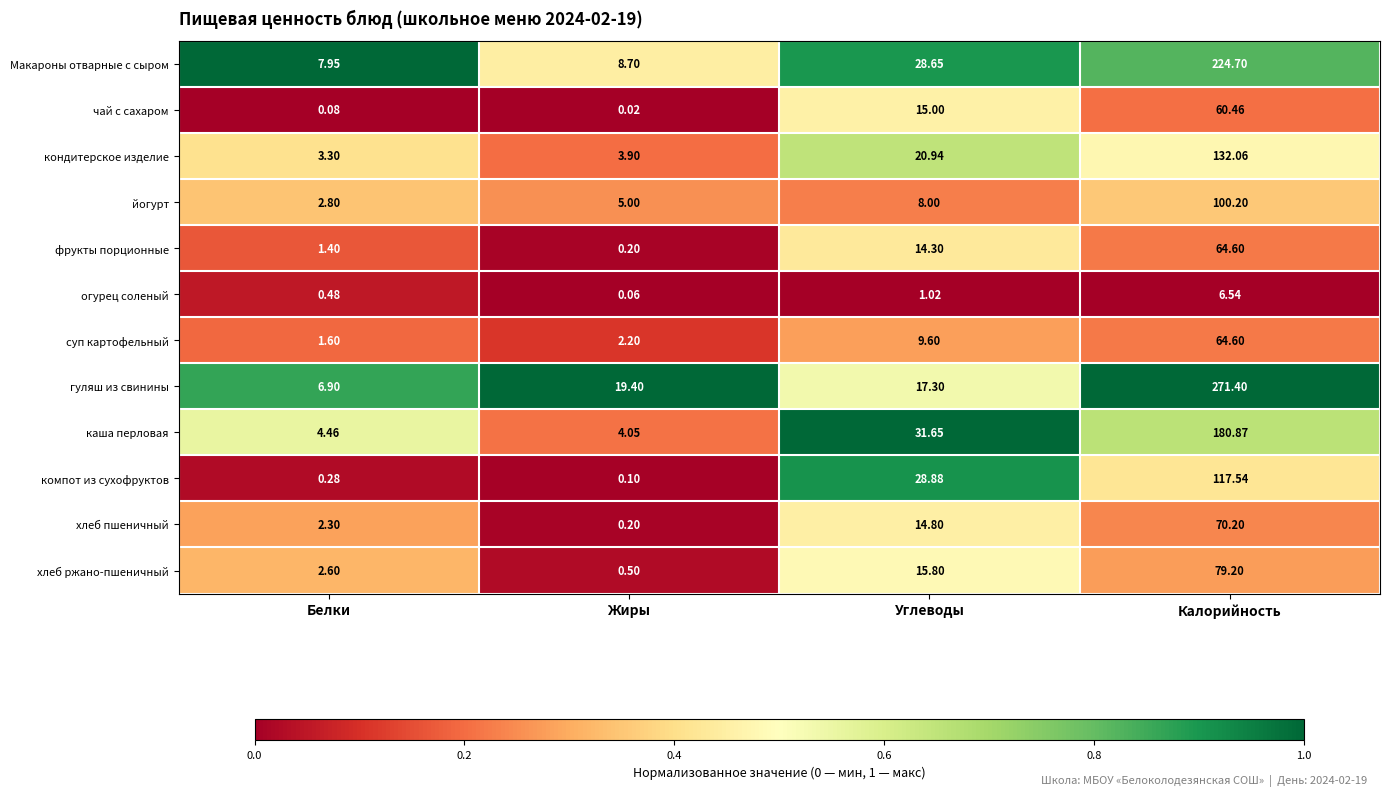

At which label does фрукты порционные reach its minimum?

Жиры